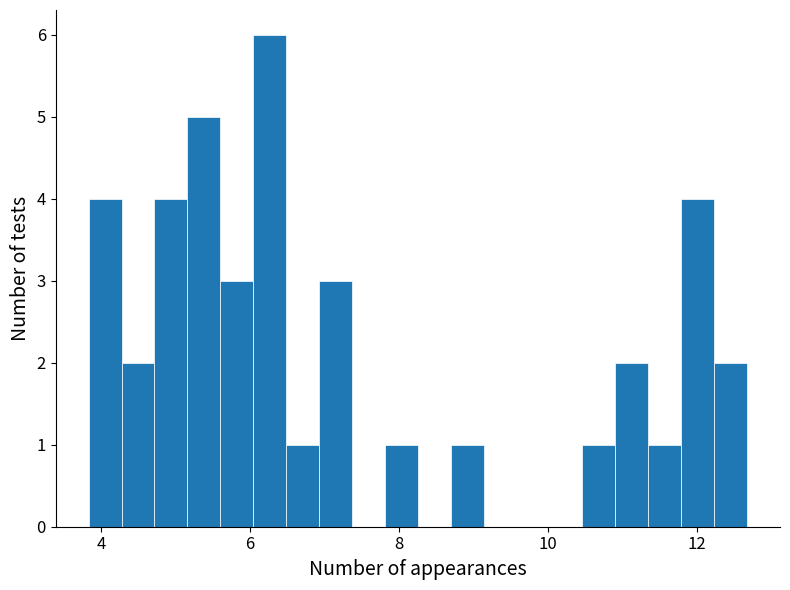

Read against the x-axis, roughly where is the centre of the tallest bar?

6.2